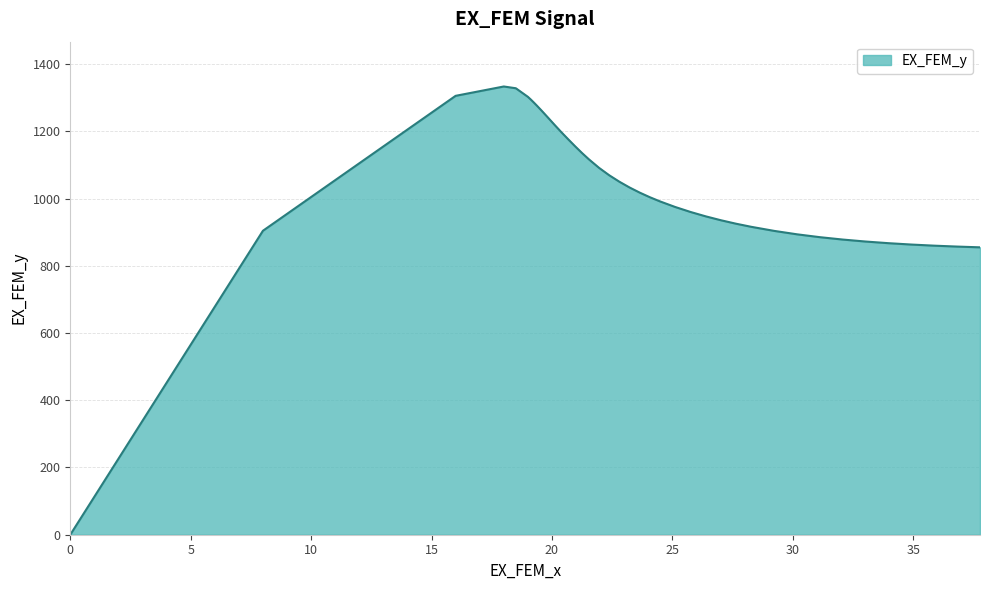

How many values exceed 1017?

20